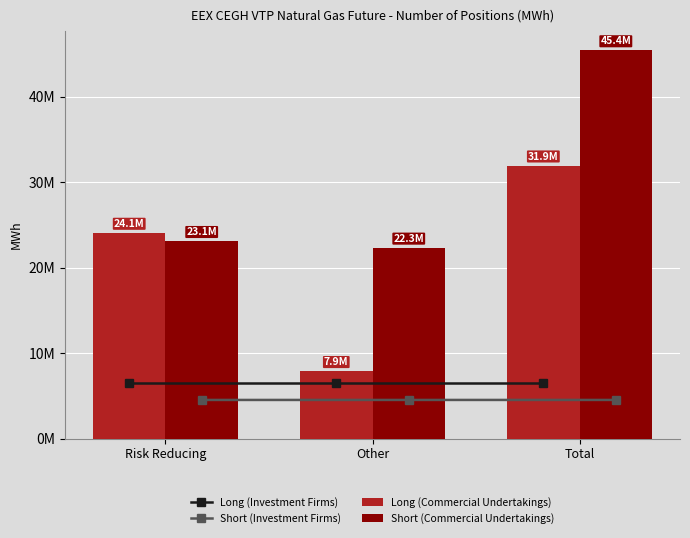

Reading left to right, extract all data points from this chart.

Long (Investment Firms): Risk Reducing=6447583	Other=6447583	Total=6447583
Short (Investment Firms): Risk Reducing=4516078	Other=4517518	Total=4517518
Long (Commercial Undertakings): Risk Reducing=24058631	Other=7877273	Total=31935904
Short (Commercial Undertakings): Risk Reducing=23095958	Other=22321097	Total=45417055